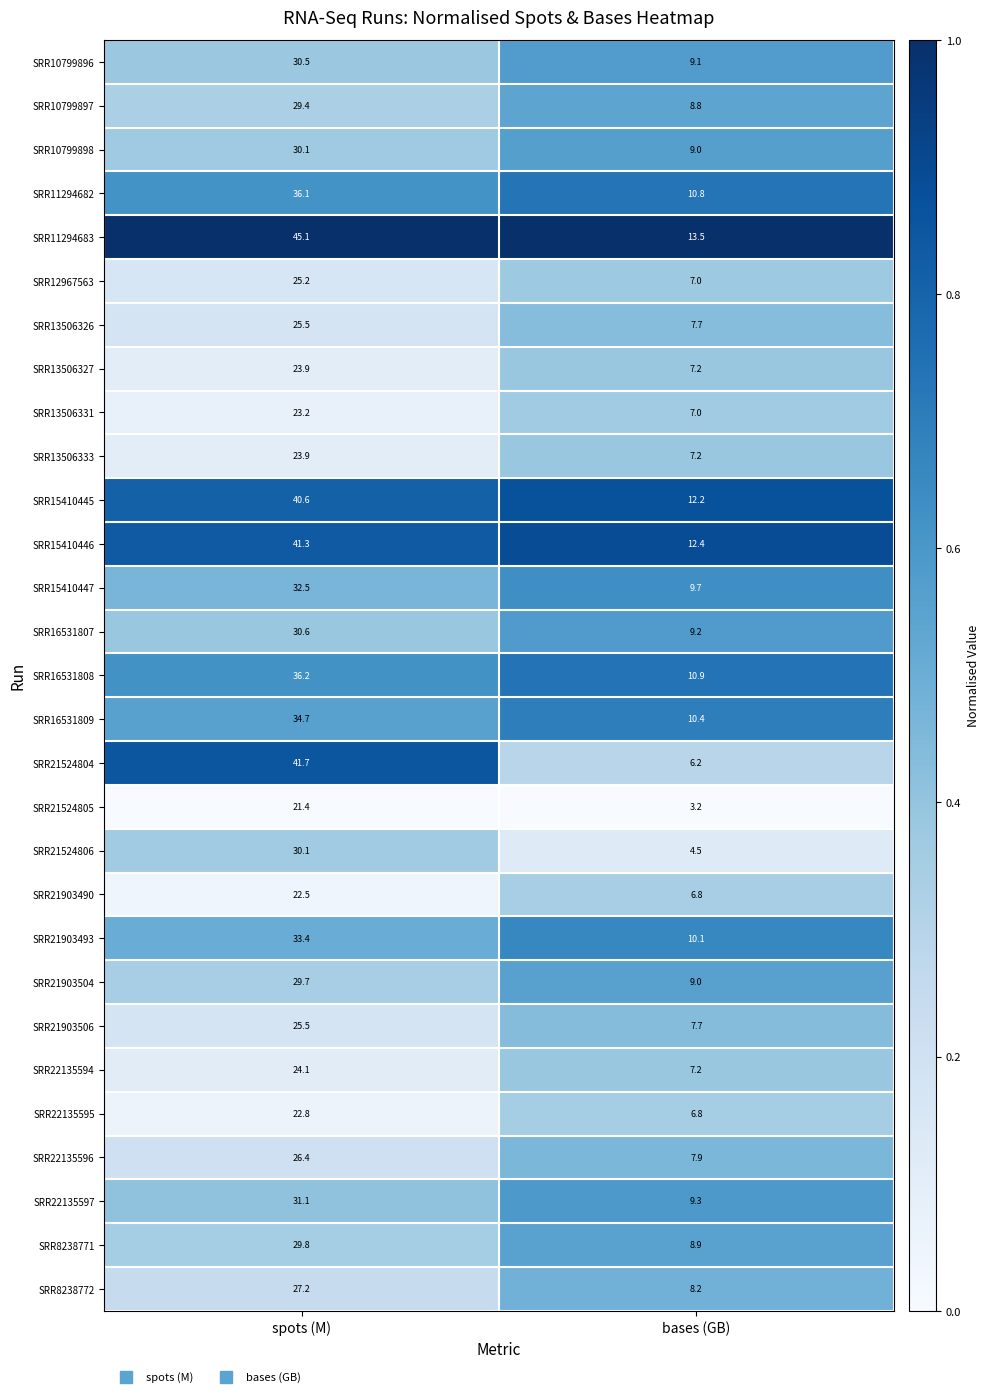

Between spots (M) and bases (GB), which series saw the biggest shift?

SRR21524804